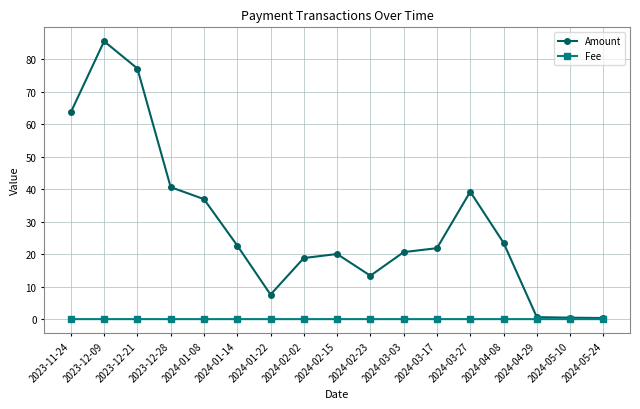

Between 2023-12-09 and 2023-12-21, which series saw the biggest shift?

Amount